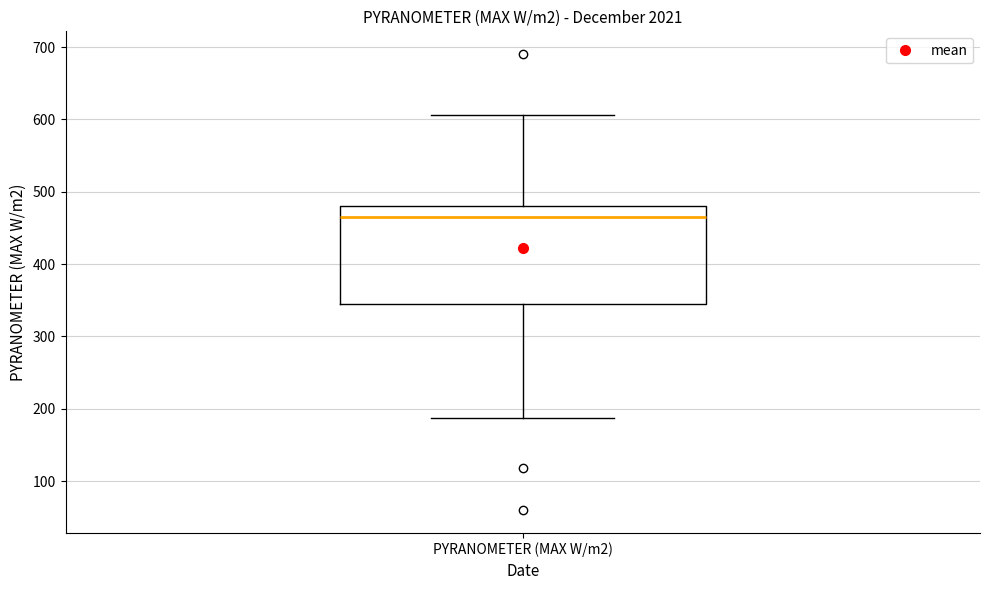

Read this box plot against the y-axis: the position of the median line, the range covered by the box, and the ends of both whiskers. The values are not printed on the chart, so give them approximately, as read against the axis.

median 470, box 340 to 480, whiskers 190 to 610